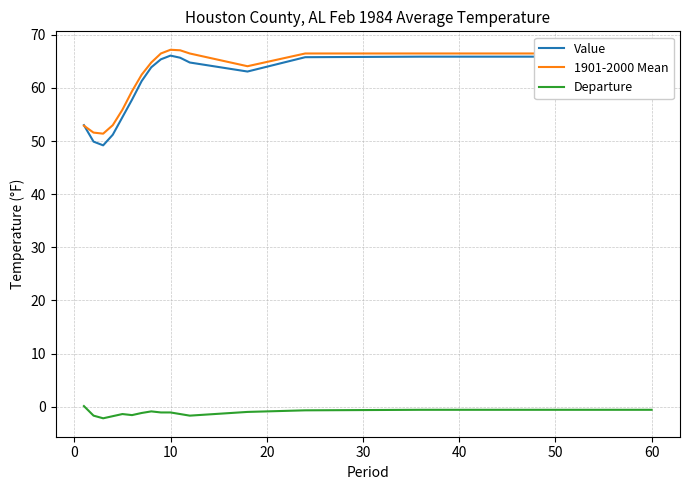

What is the smallest value displayed?

-2.2